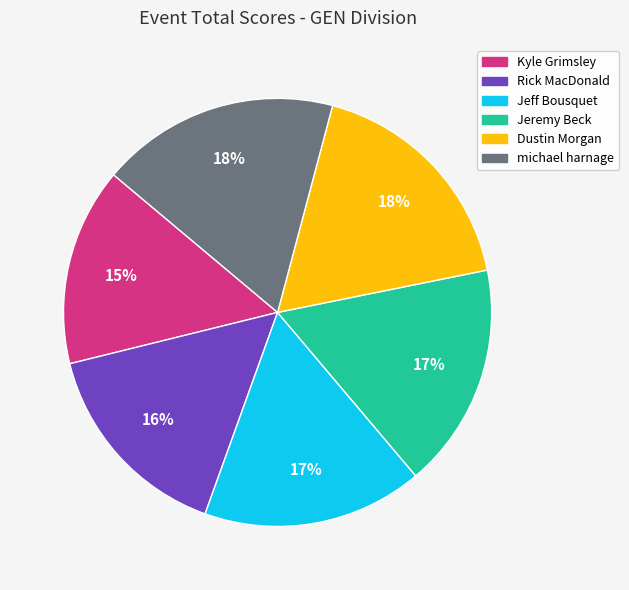

To the nearest percent, what is the difference between the largest and smallest slice percentages?

3%